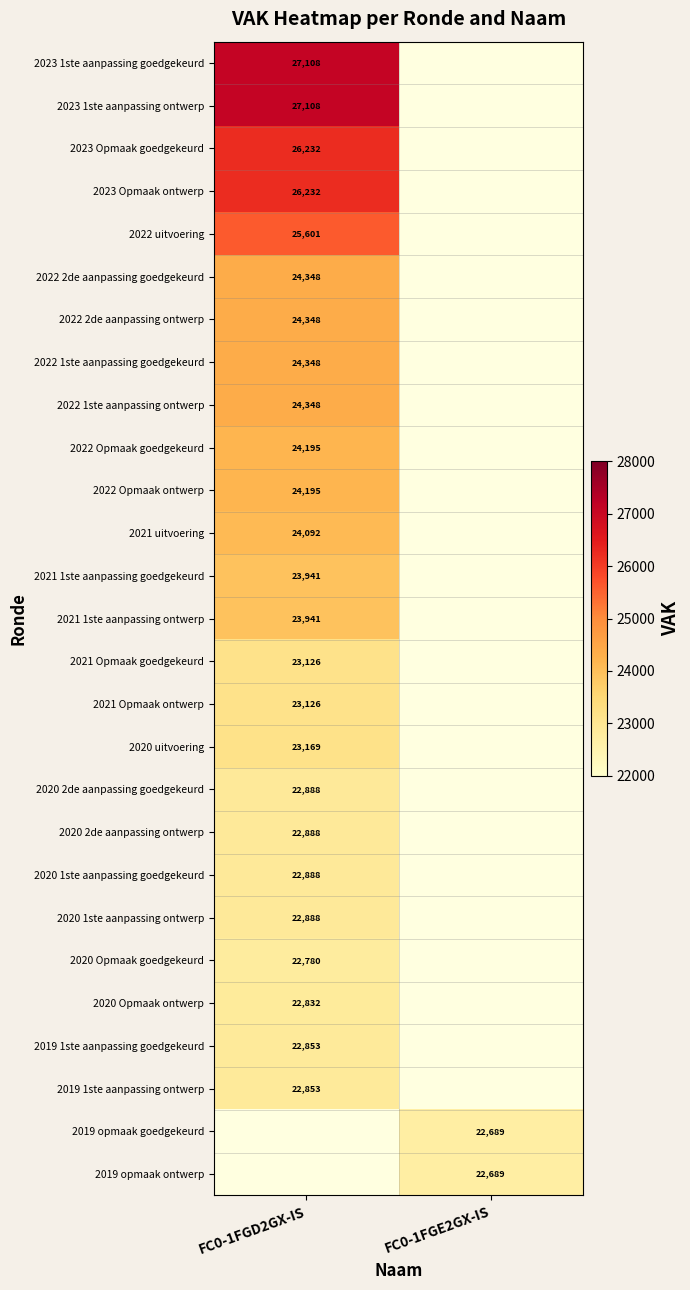

Is it true that 2022 Opmaak goedgekeurd equals 24195 at FC0-1FGD2GX-IS?

True